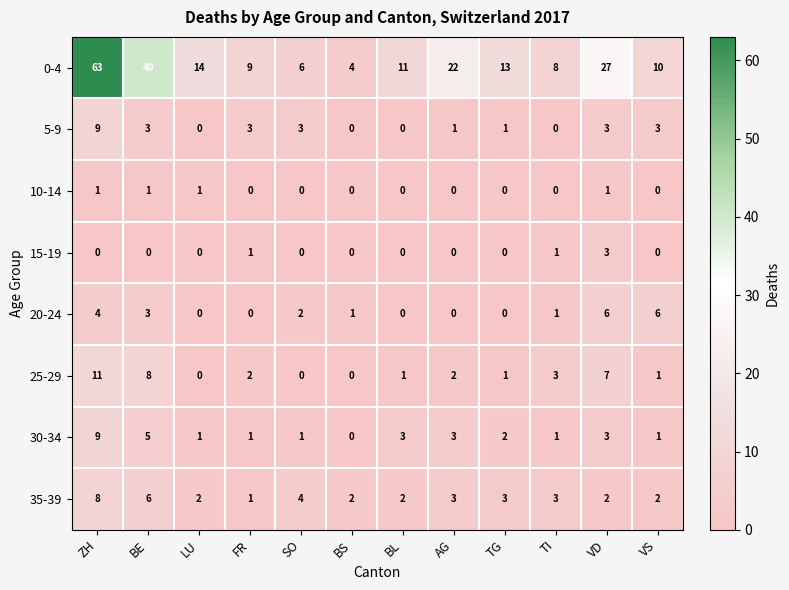

What value does the 25-29 series have at ZH, to the nearest 5?

10